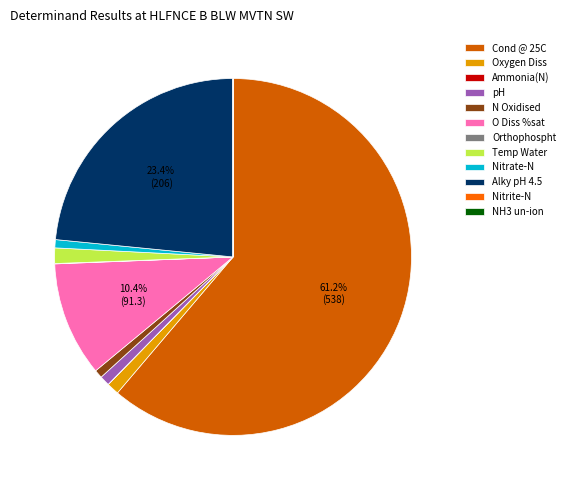

Do pH and N Oxidised together represent more than half of the pie?

No